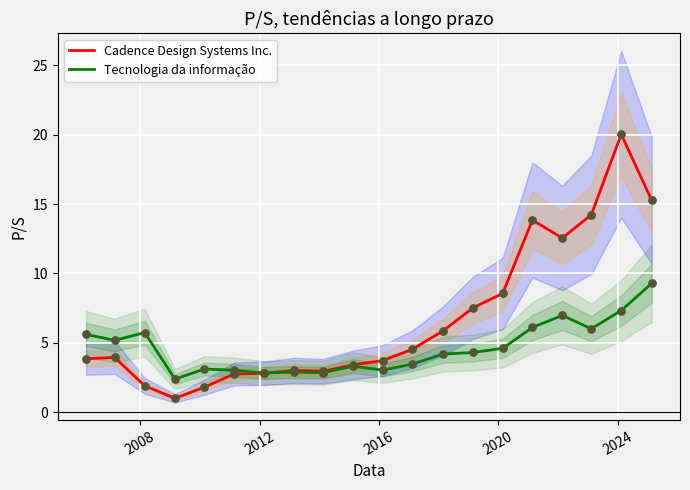

What is the minimum value for Cadence Design Systems Inc.?

1.0